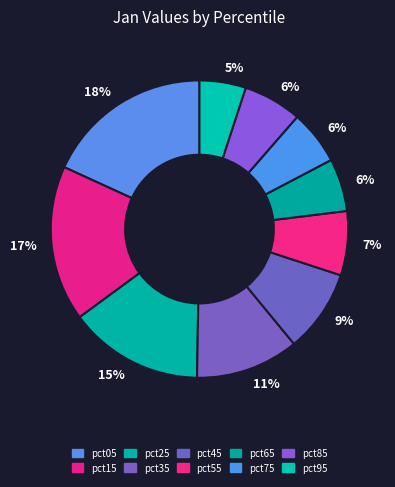

What is the largest slice in the pie chart?

pct05